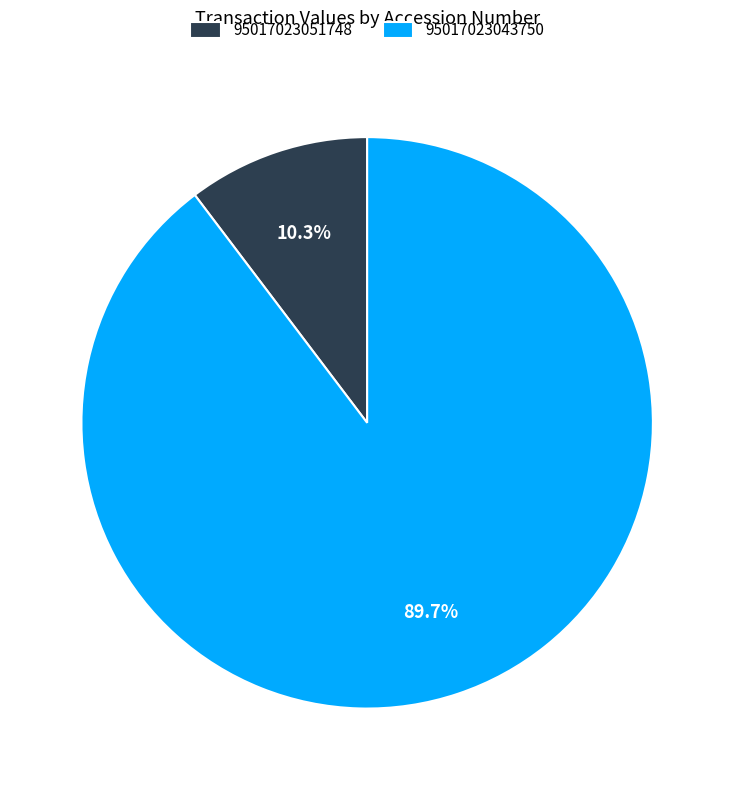

To the nearest percent, what is the difference between the largest and smallest slice percentages?

79%